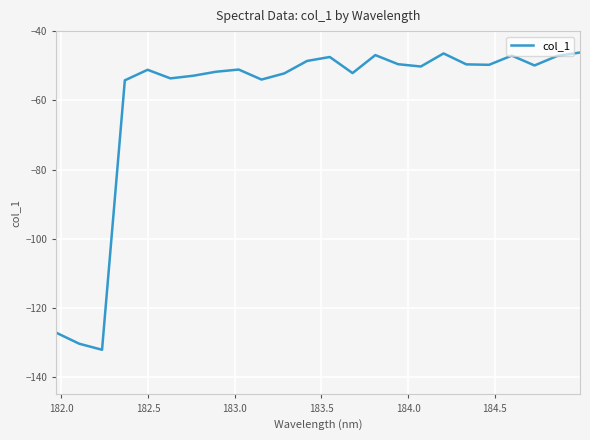

What is the greatest value displayed?

-46.2